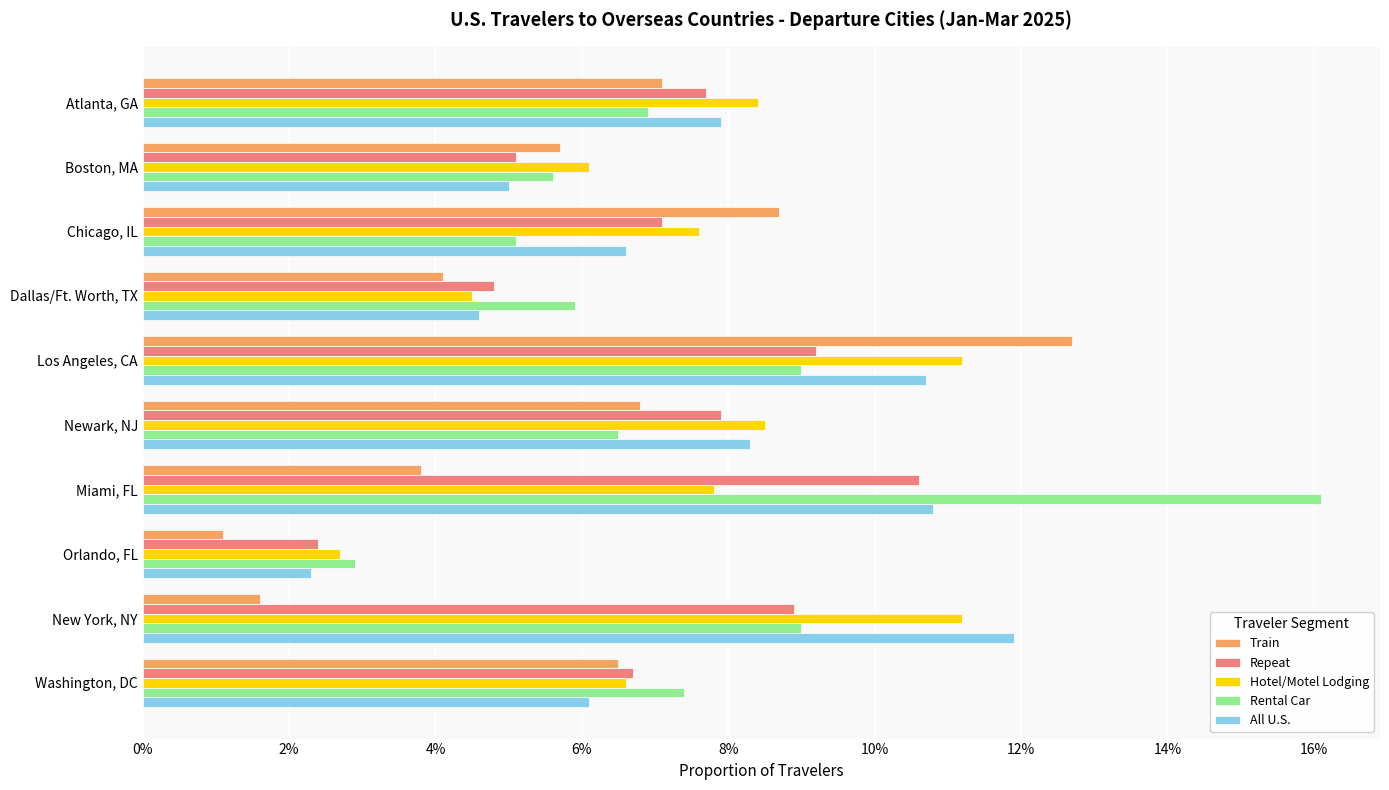

Reading left to right, extract all data points from this chart.

Train: 0.1	0.1	0.1	0.0	0.1	0.1	0.0	0.0	0.0	0.1
Repeat: 0.1	0.1	0.1	0.0	0.1	0.1	0.1	0.0	0.1	0.1
Hotel/Motel Lodging: 0.1	0.1	0.1	0.0	0.1	0.1	0.1	0.0	0.1	0.1
Rental Car: 0.1	0.1	0.1	0.1	0.1	0.1	0.2	0.0	0.1	0.1
All U.S.: 0.1	0.1	0.1	0.0	0.1	0.1	0.1	0.0	0.1	0.1